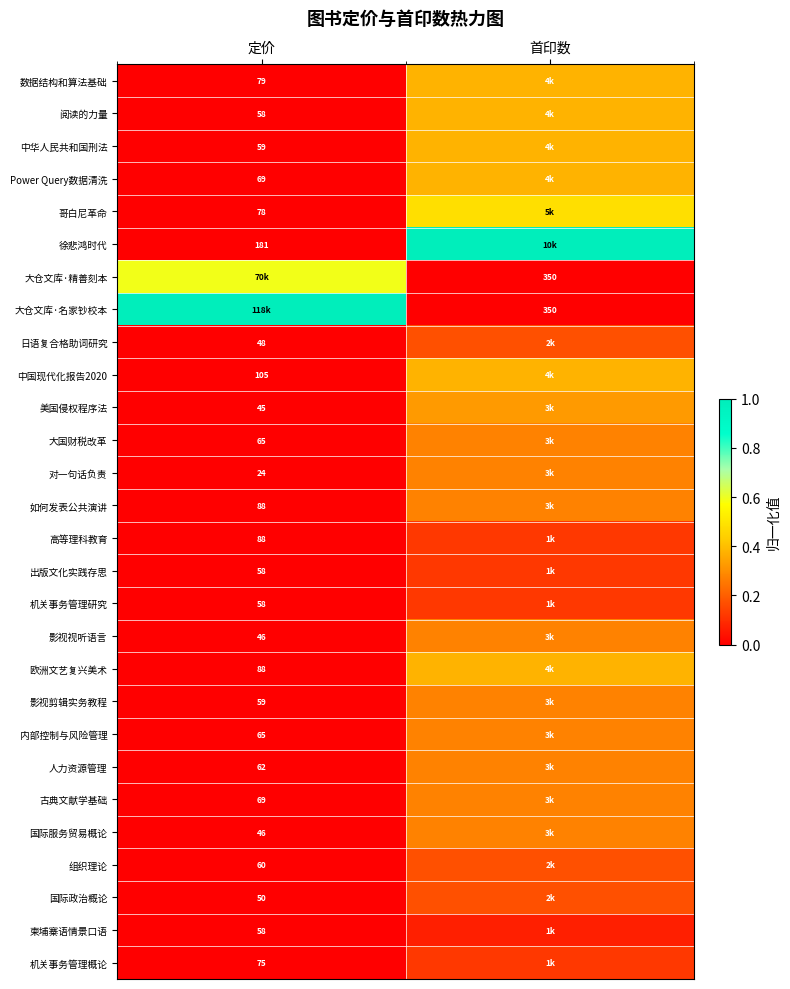

Between 定价 and 首印数, which is larger?

首印数